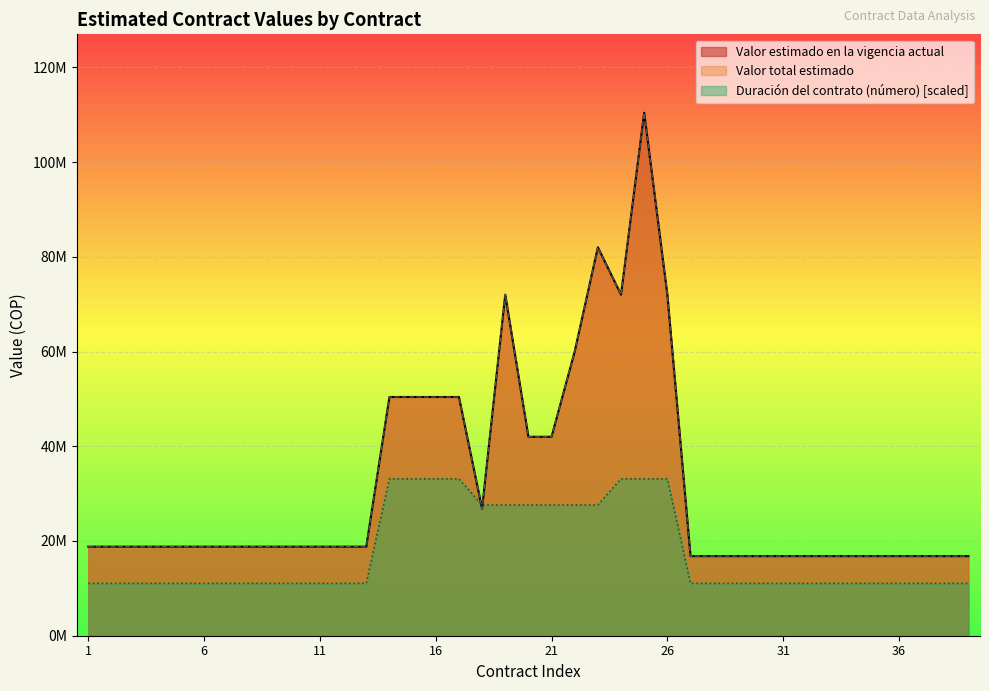

What is the difference between the second highest and minimum values in the Valor total estimado series?

65200000